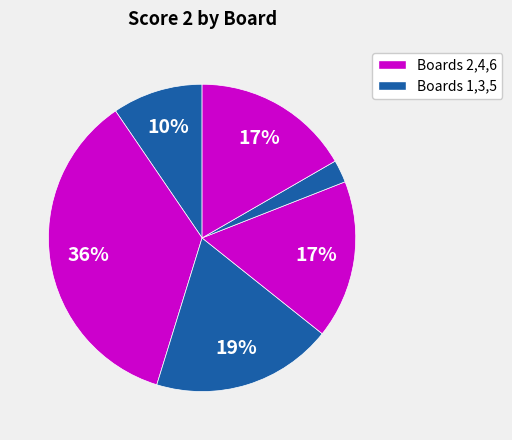

Is there any slice that represents more than half of the pie?

No